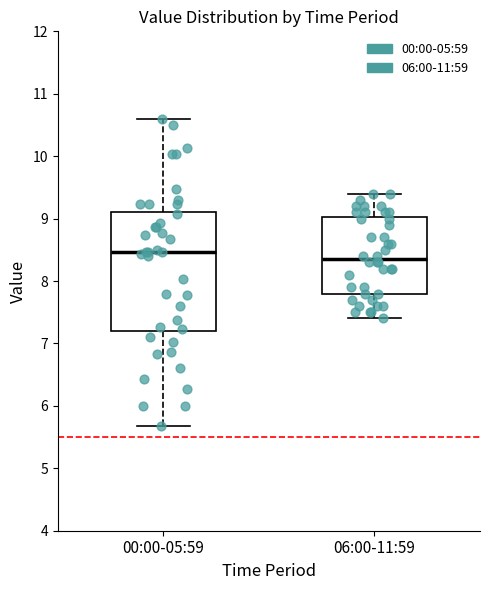

Which box's median line is the lowest?

06:00-11:59